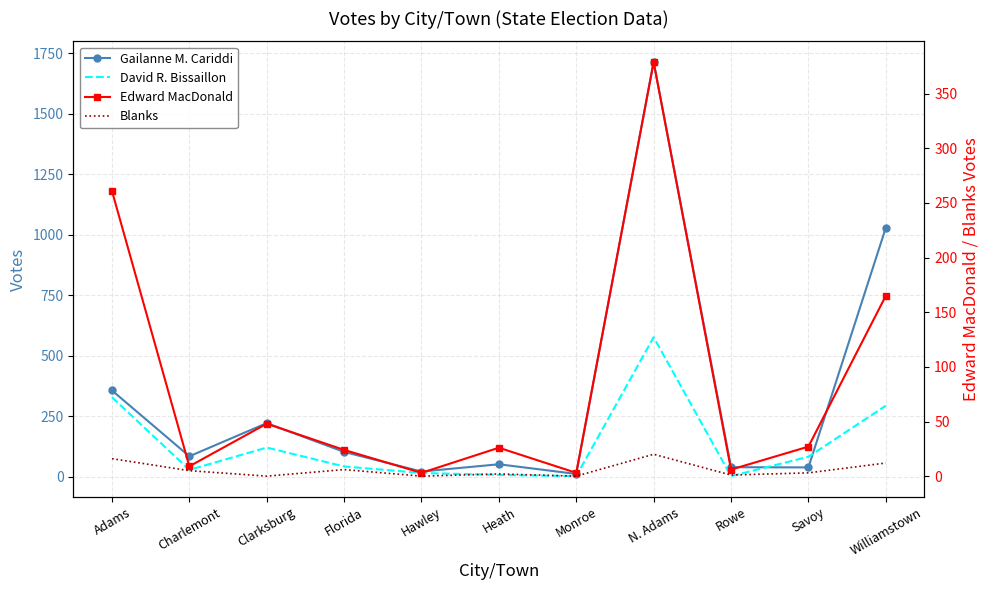

Reading left to right, extract all data points from this chart.

Gailanne M. Cariddi: Adams=356	Charlemont=84	Clarksburg=221	Florida=102	Hawley=21	Heath=51	Monroe=11	N. Adams=1713	Rowe=39	Savoy=38	Williamstown=1028
David R. Bissaillon: Adams=328	Charlemont=28	Clarksburg=120	Florida=42	Hawley=15	Heath=7	Monroe=2	N. Adams=576	Rowe=2	Savoy=82	Williamstown=293
Edward MacDonald: Adams=261	Charlemont=9	Clarksburg=48	Florida=24	Hawley=3	Heath=26	Monroe=3	N. Adams=379	Rowe=6	Savoy=27	Williamstown=165
Blanks: Adams=16	Charlemont=5	Clarksburg=0	Florida=6	Hawley=0	Heath=2	Monroe=0	N. Adams=20	Rowe=1	Savoy=3	Williamstown=12